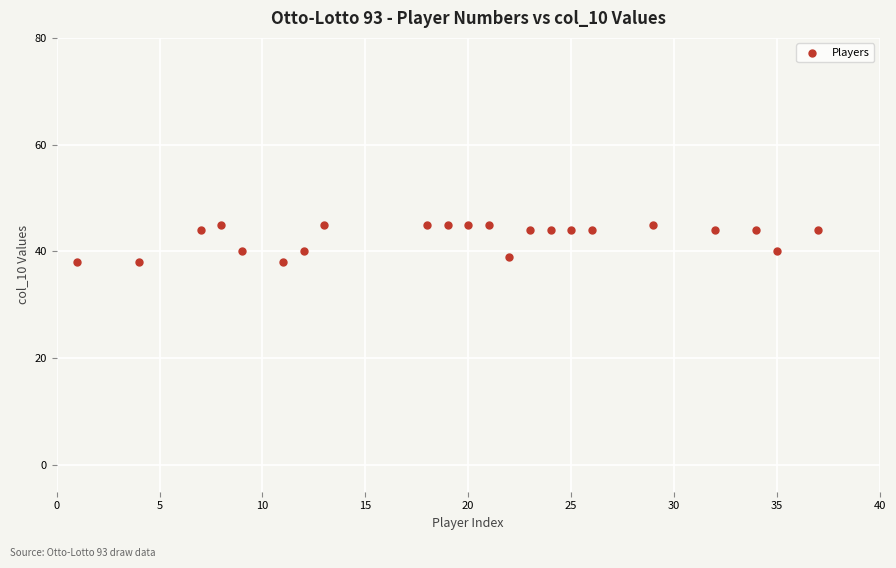

What is the range of Y values (max minus min)?

7